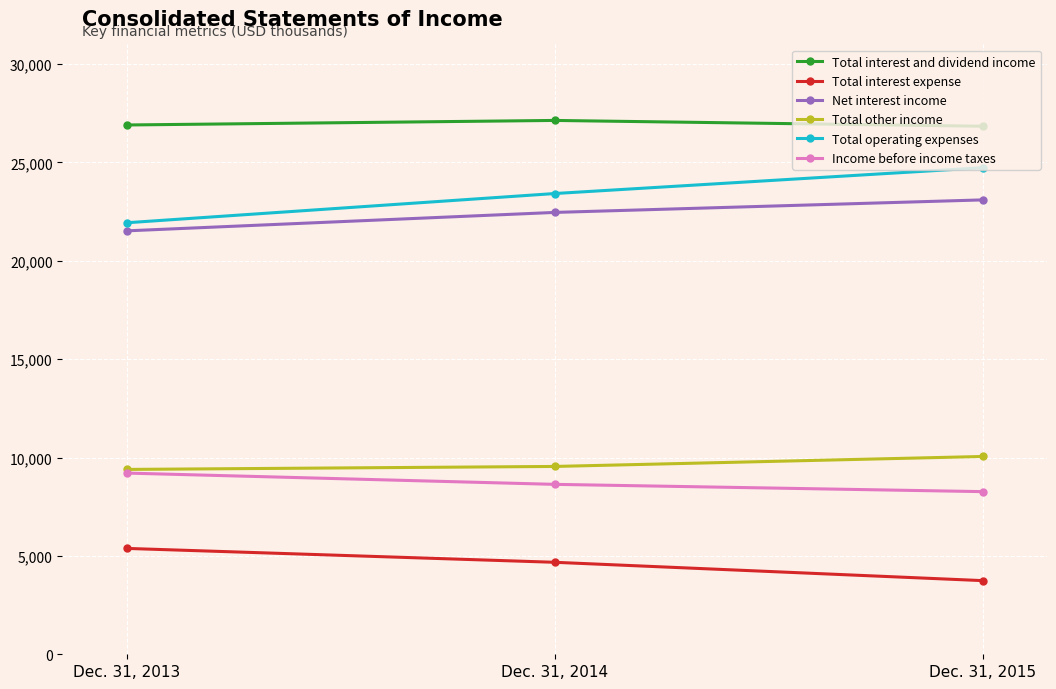

What is the average value of the Total other income series?

9667